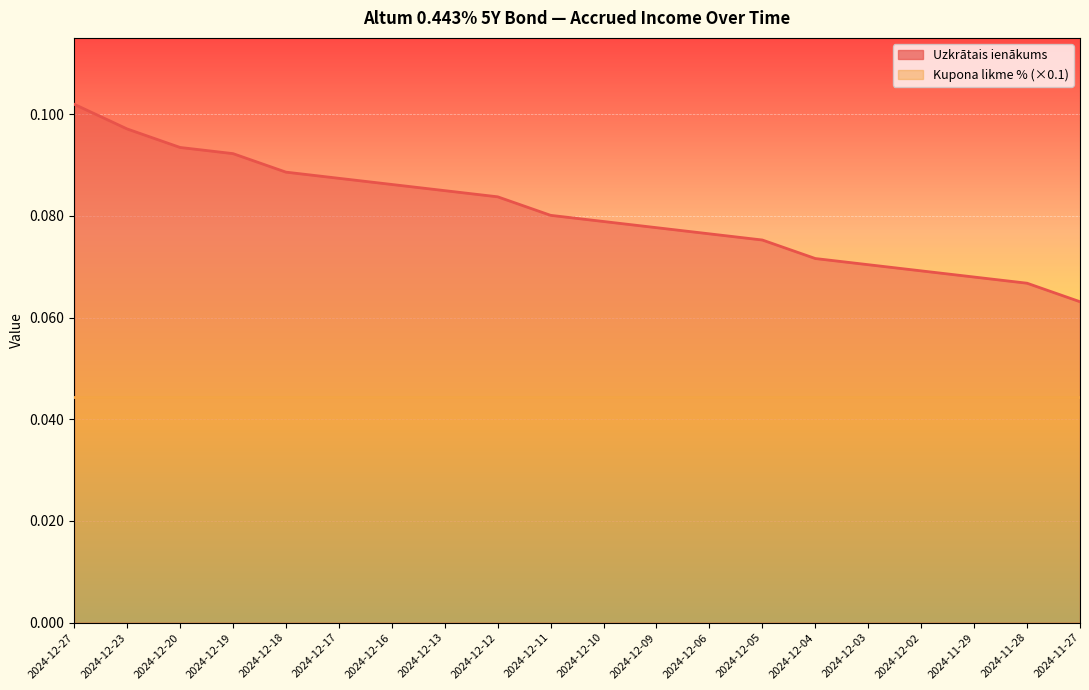

The chart shows a value of 0.1 at 2024-12-11. True or false?

True